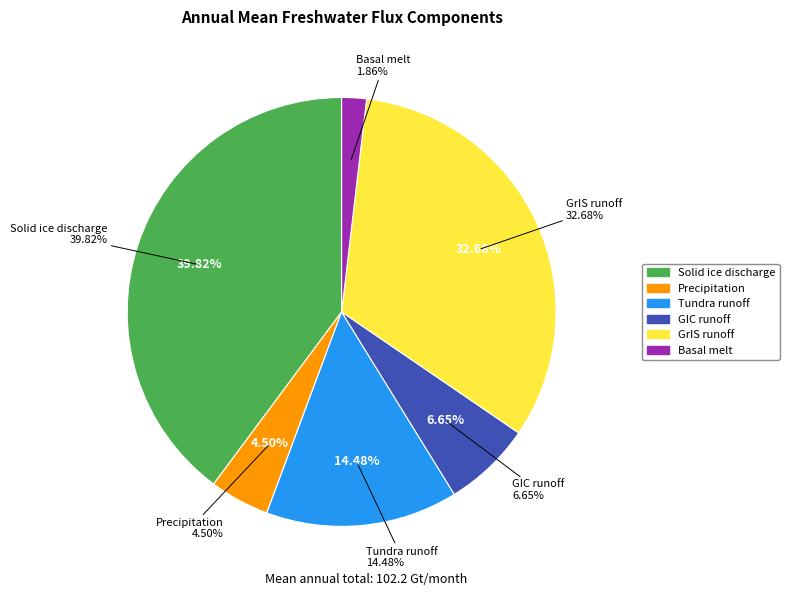

What is the largest slice in the pie chart?

Solid ice discharge